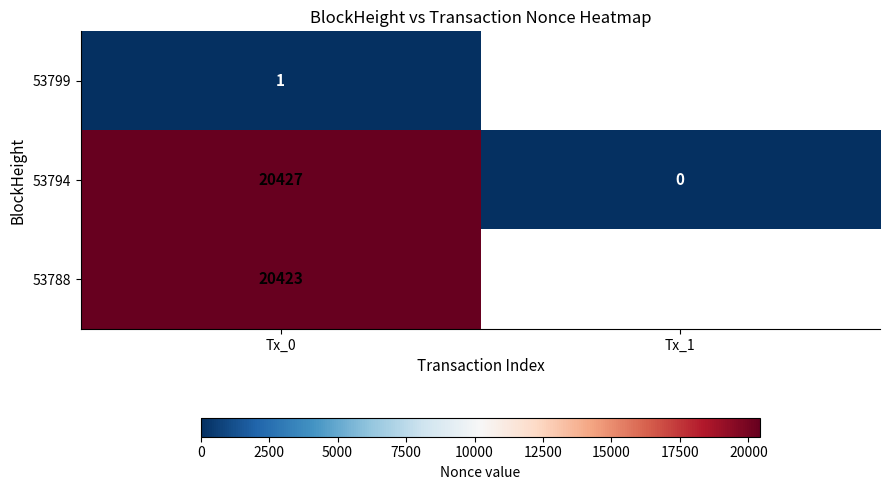

Between Tx_1 and Tx_0, which is larger?

Tx_0